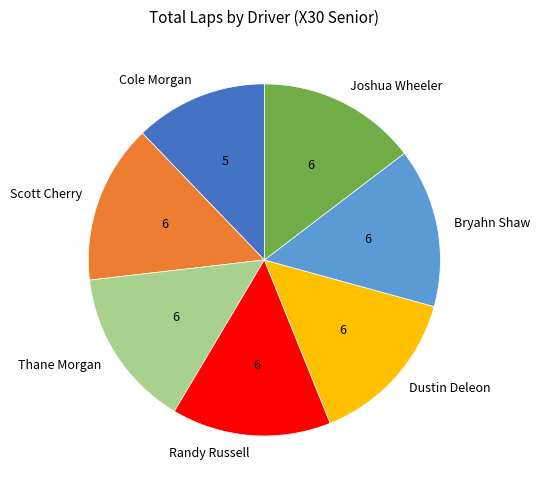

Is it true that Bryahn Shaw is 8% of the pie?

False